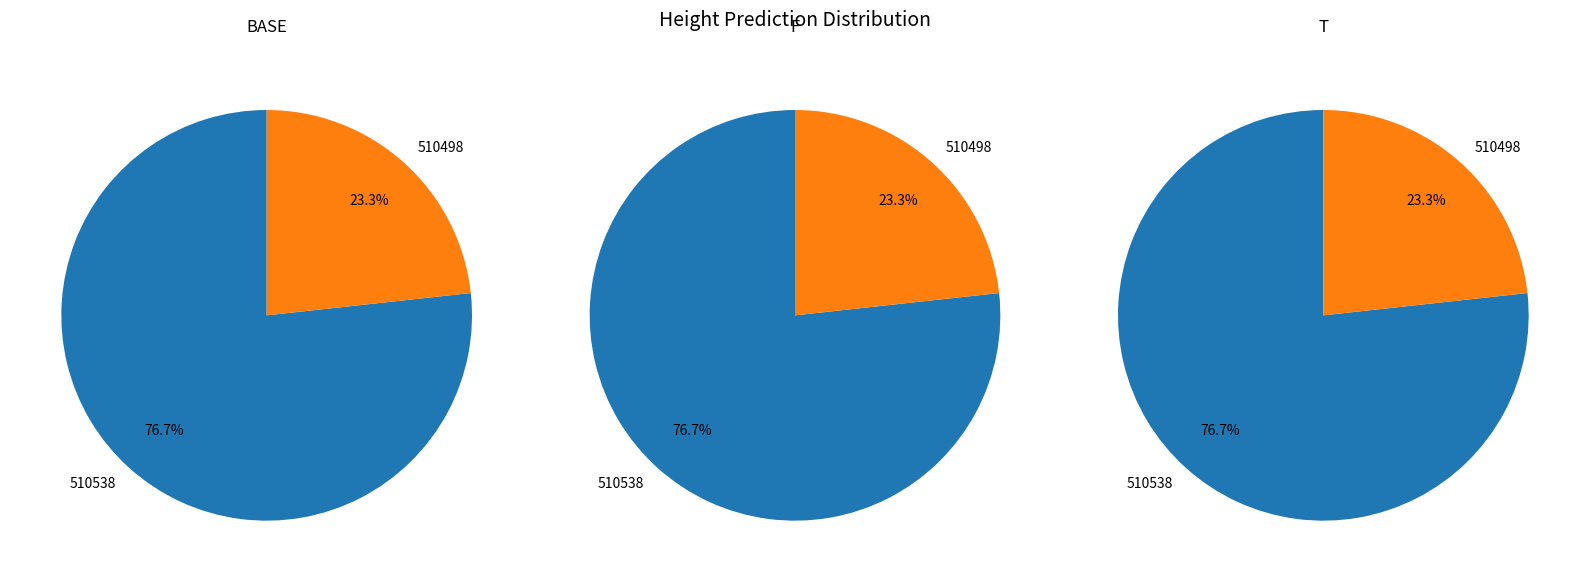

Does any single category account for the majority?

Yes